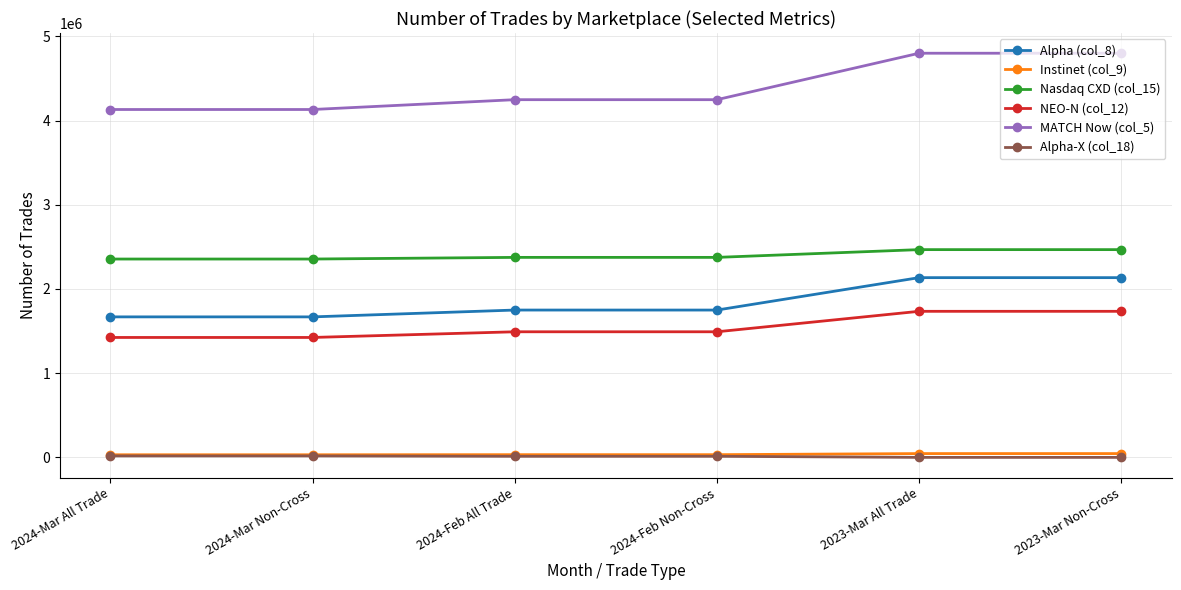

True or false: MATCH Now (col_5) and NEO-N (col_12) cross at least once.

False